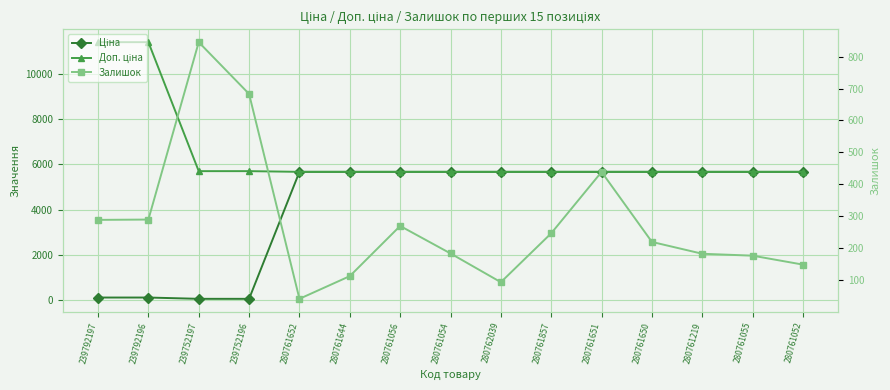

What is the label of the 6th point from the right?

280761857